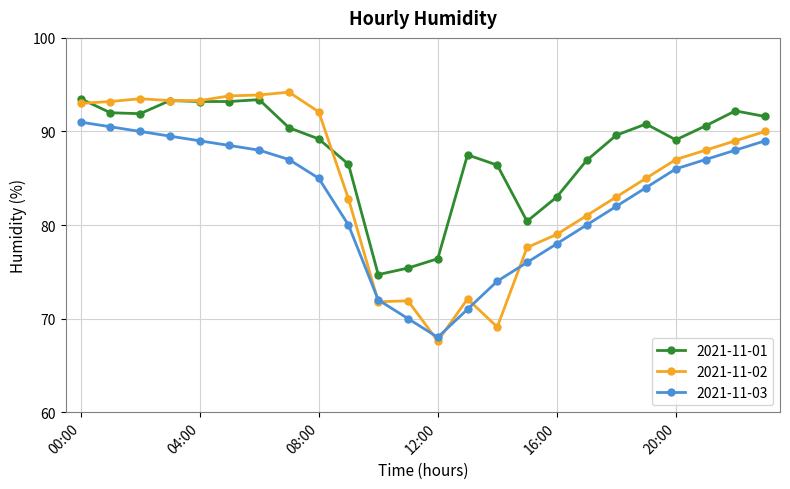

What is the greatest value displayed?

94.2